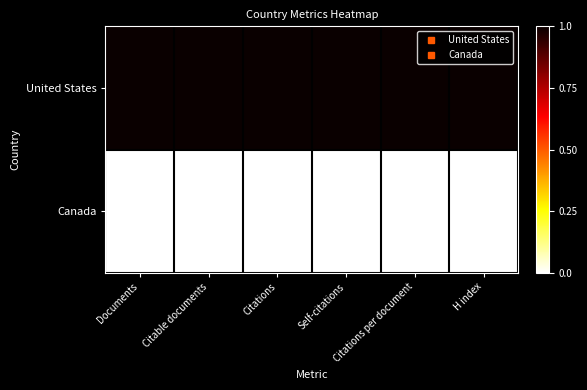

Reading left to right, what are all the values shown in this chart?

United States: Documents=1	Citable documents=1	Citations=1	Self-citations=1	Citations per document=1	H index=1
Canada: Documents=0	Citable documents=0	Citations=0	Self-citations=0	Citations per document=0	H index=0